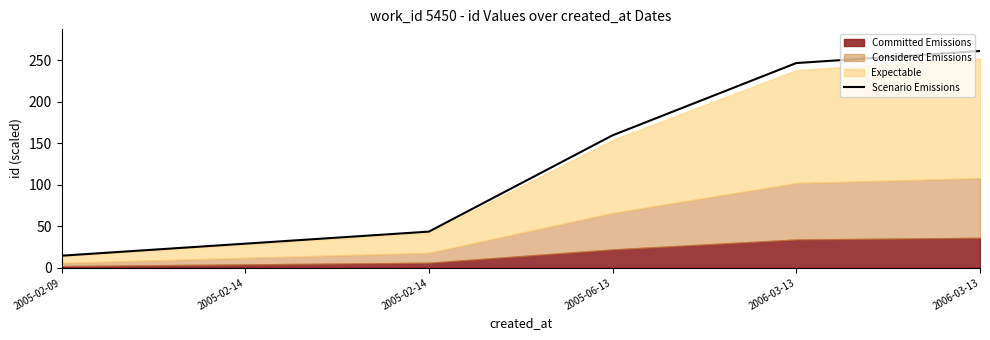

Reading right to left, extract all data points from this chart.

2006-03-13=261.0	2006-03-13=246.5	2005-06-13=159.5	2005-02-14=43.5	2005-02-14=29.0	2005-02-09=14.5